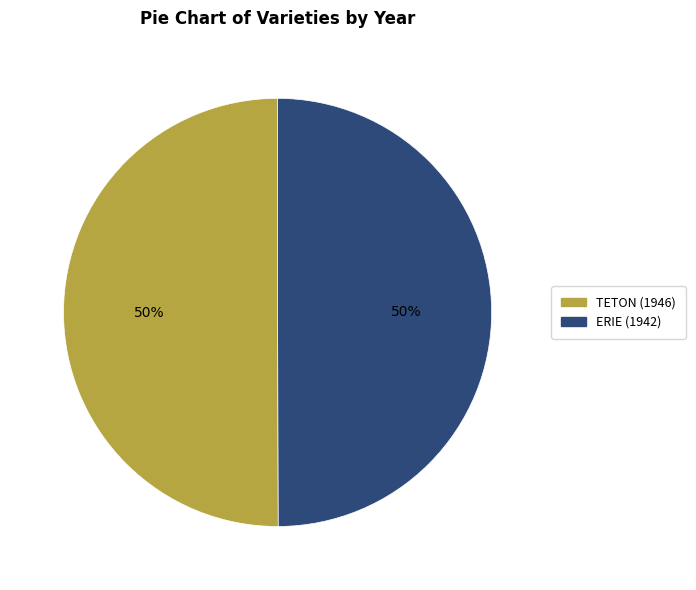

To the nearest percent, what percentage of the pie is ERIE (1942)?

50%